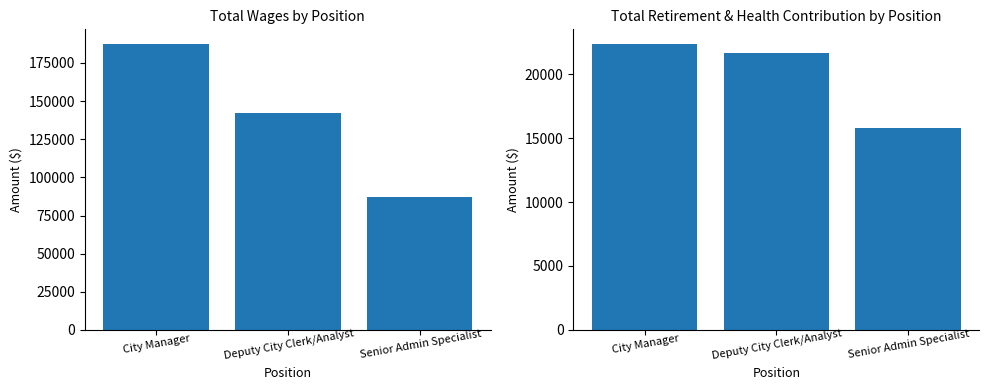

The Total Wages series shows 49279 at Senior Admin Specialist. True or false?

False